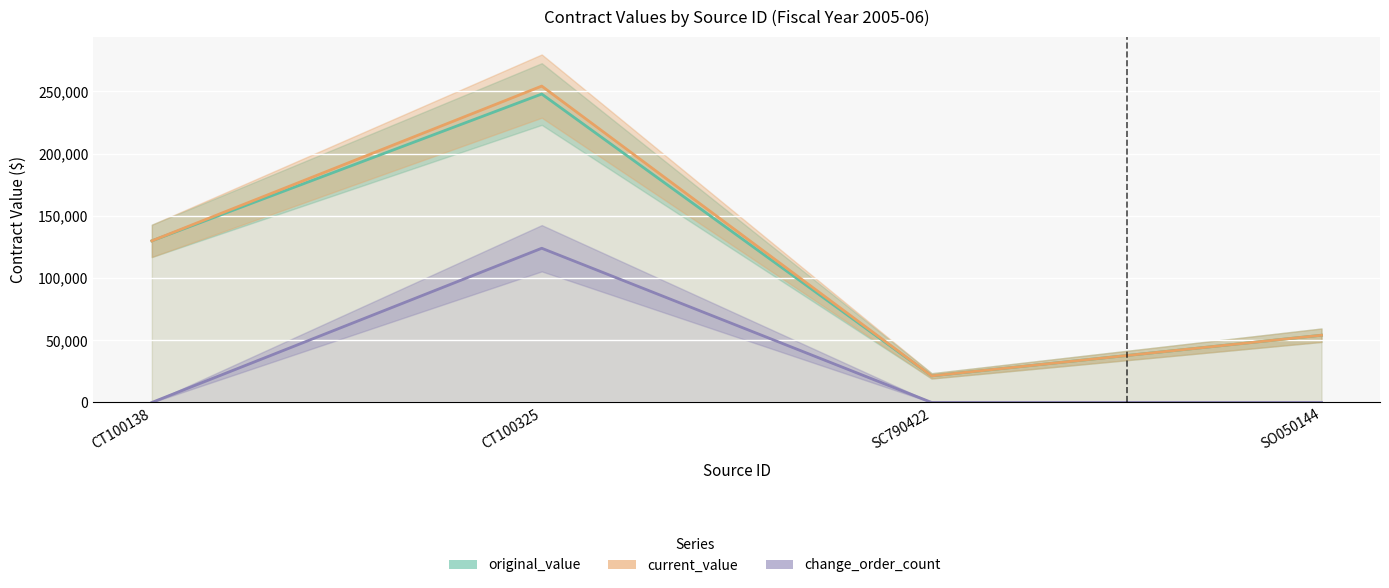

Rank the categories by original_value value from highest to lowest.

CT100325, CT100138, SO050144, SC790422